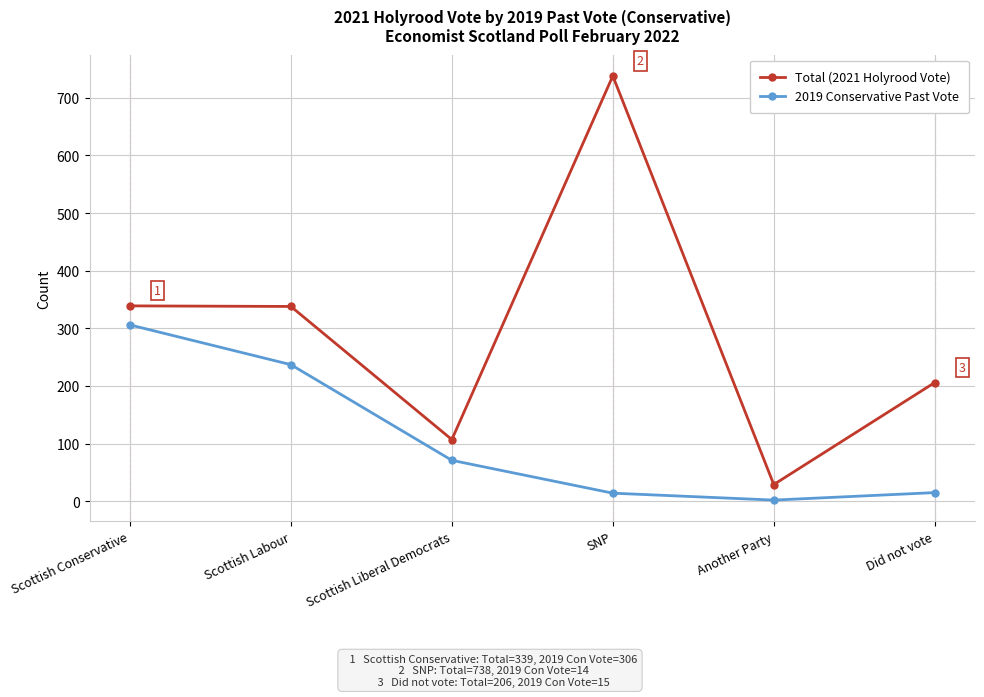

List the series in order of their peak value, lowest first.

2019 Conservative Past Vote, Total (2021 Holyrood Vote)